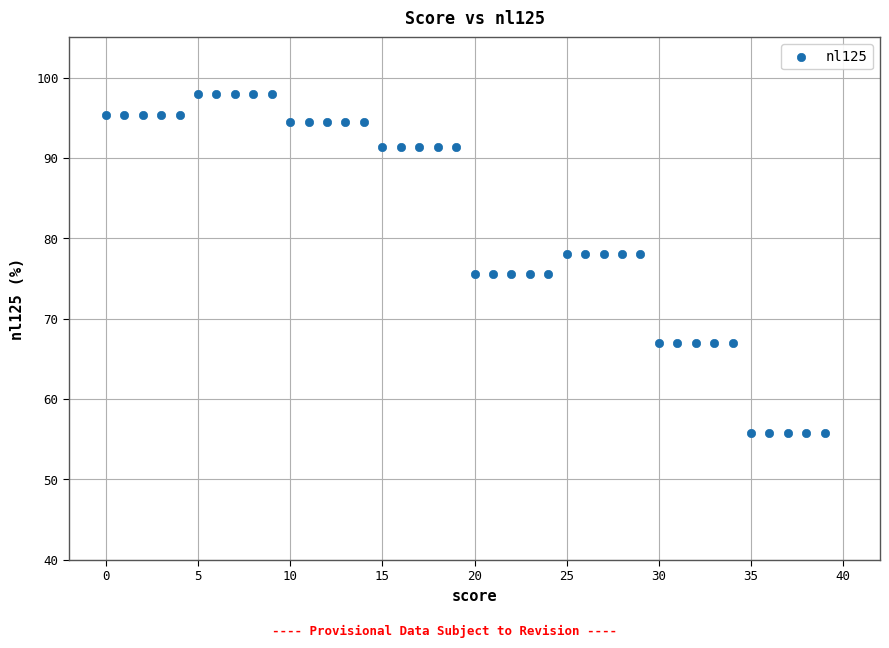

What is the range of Y values (max minus min)?

42.1